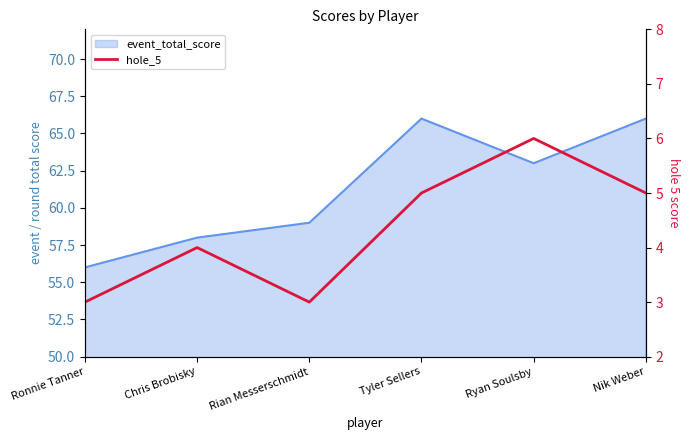

The value at Nik Weber is 1. True or false?

False